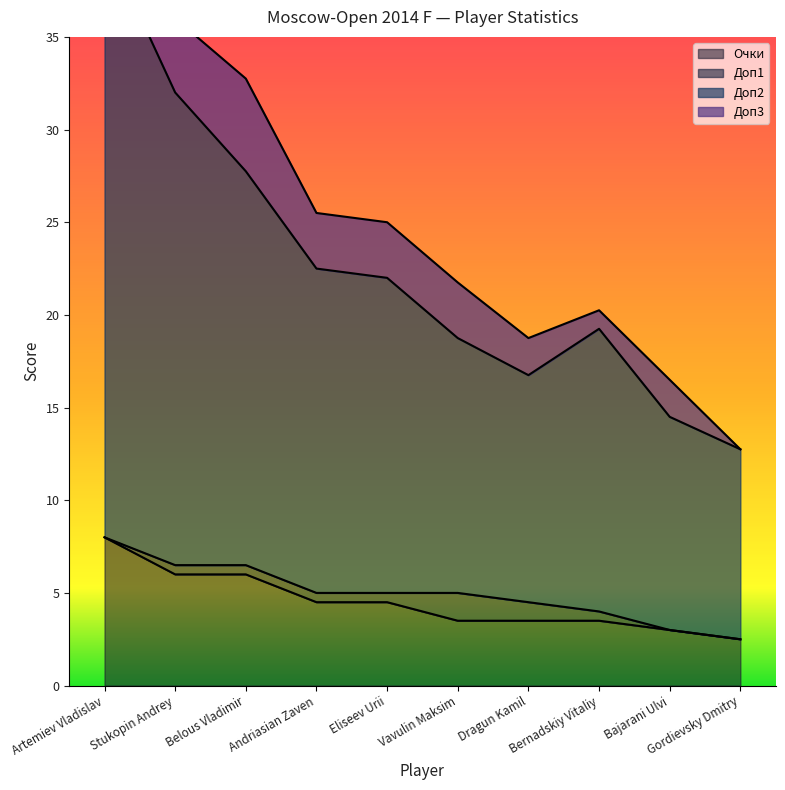

Is the value of Доп2 at Dragun Kamil greater than the value of Очки at Stukopin Andrey?

Yes